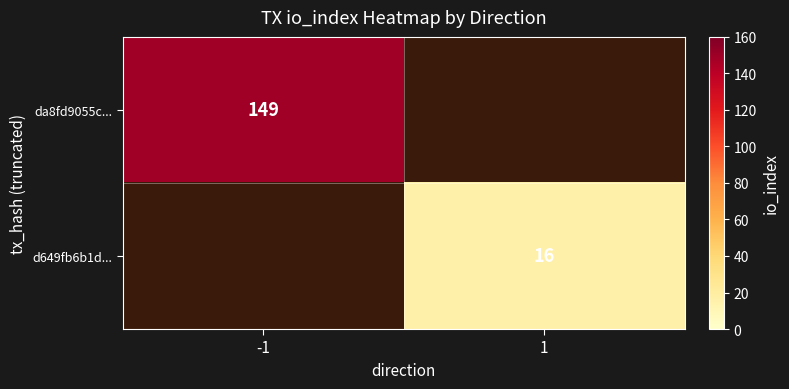

Is it true that d649fb6b1d... equals 29 at 1?

False